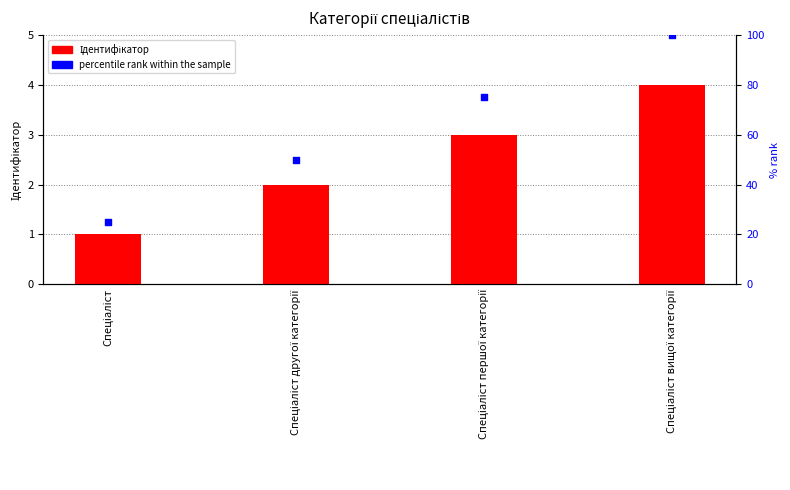

What are all the series names shown in the legend?

Ідентифікатор, percentile rank within the sample